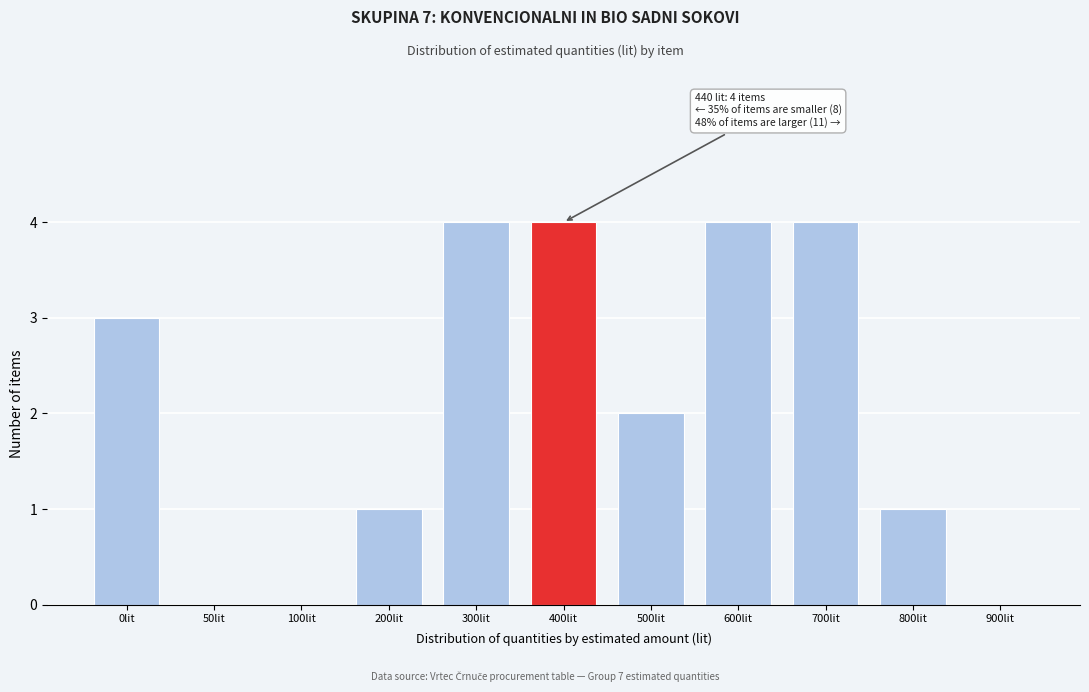

Reading right to left, what are all the values shown in this chart?

900lit=0	800lit=1	700lit=4	600lit=4	500lit=2	400lit=4	300lit=4	200lit=1	100lit=0	50lit=0	0lit=3